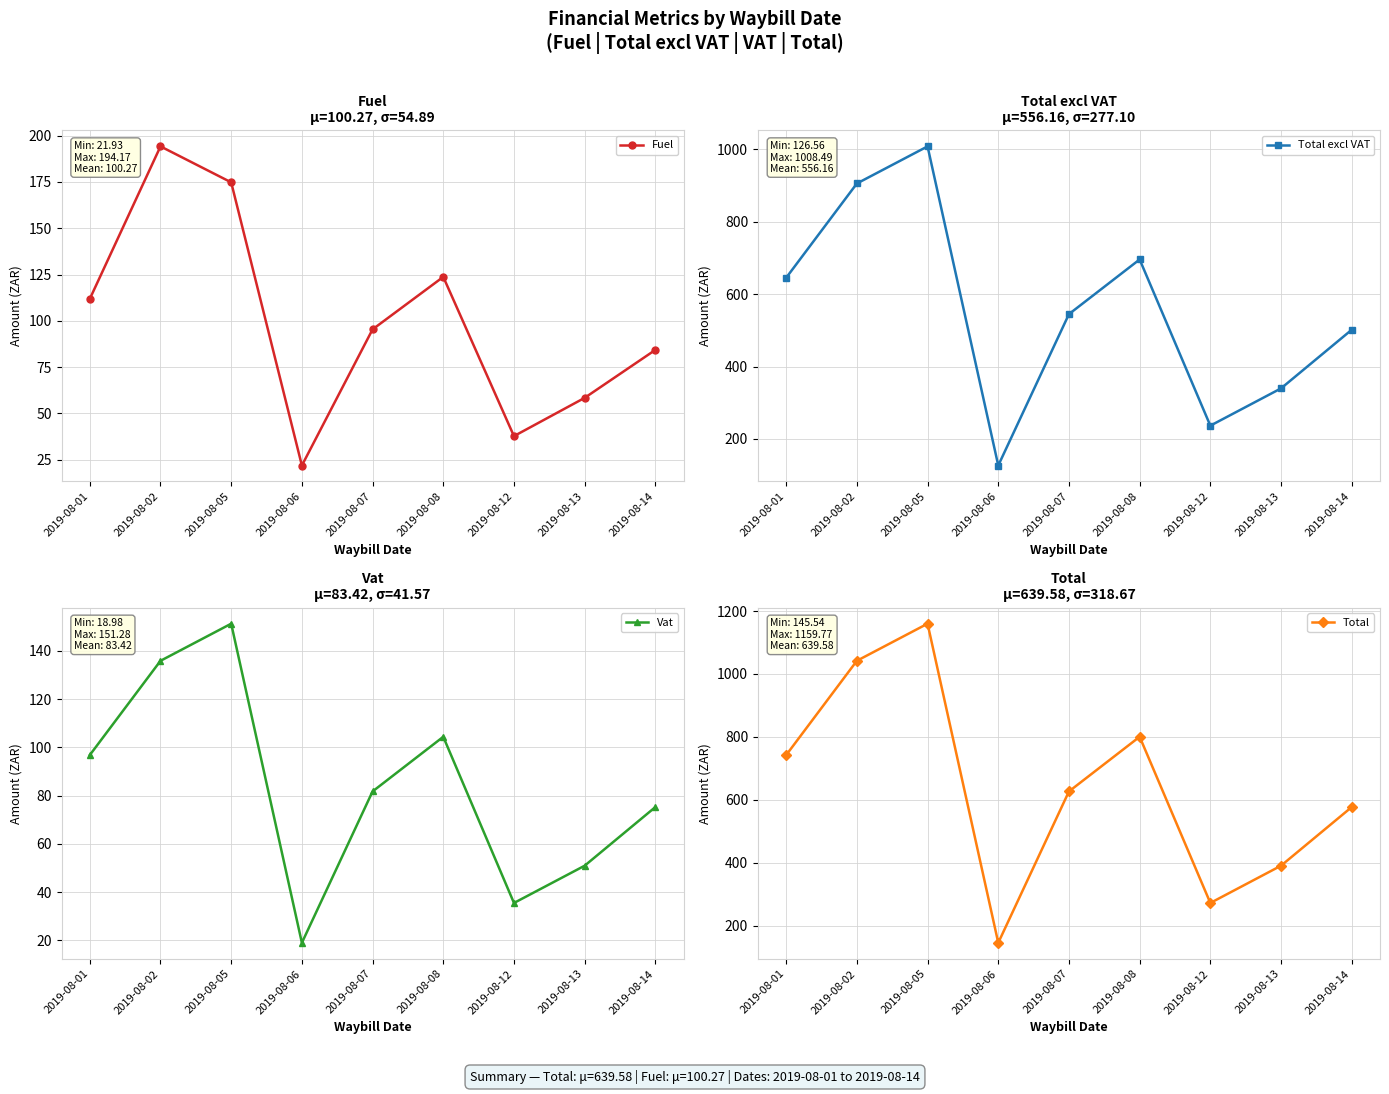

The value of Fuel at 2019-08-14 is 26.3. True or false?

False